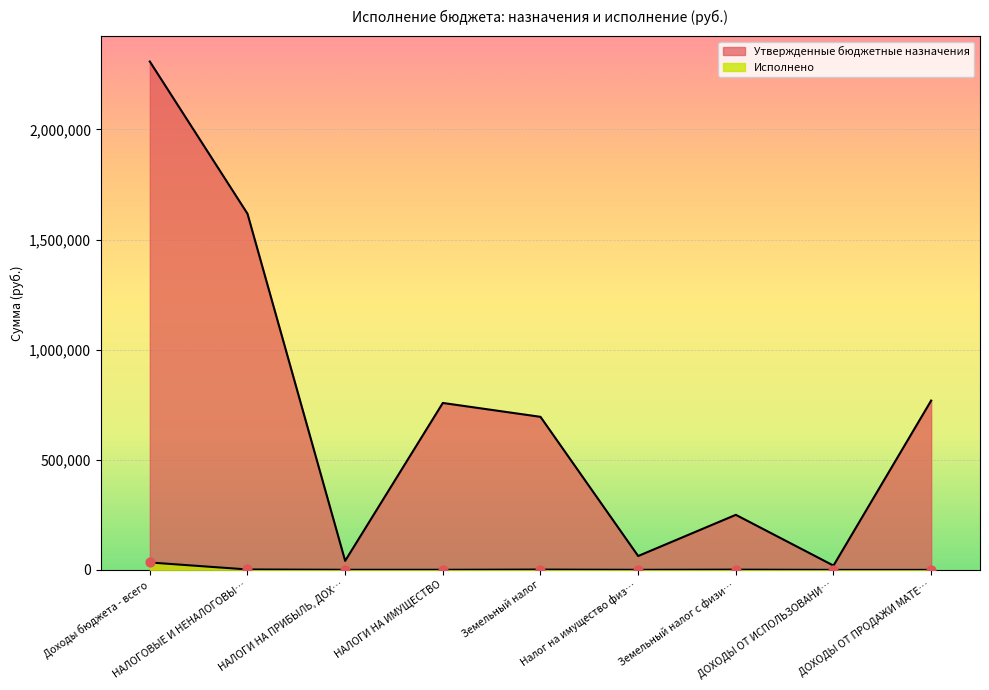

How many lines are shown in the chart?

2